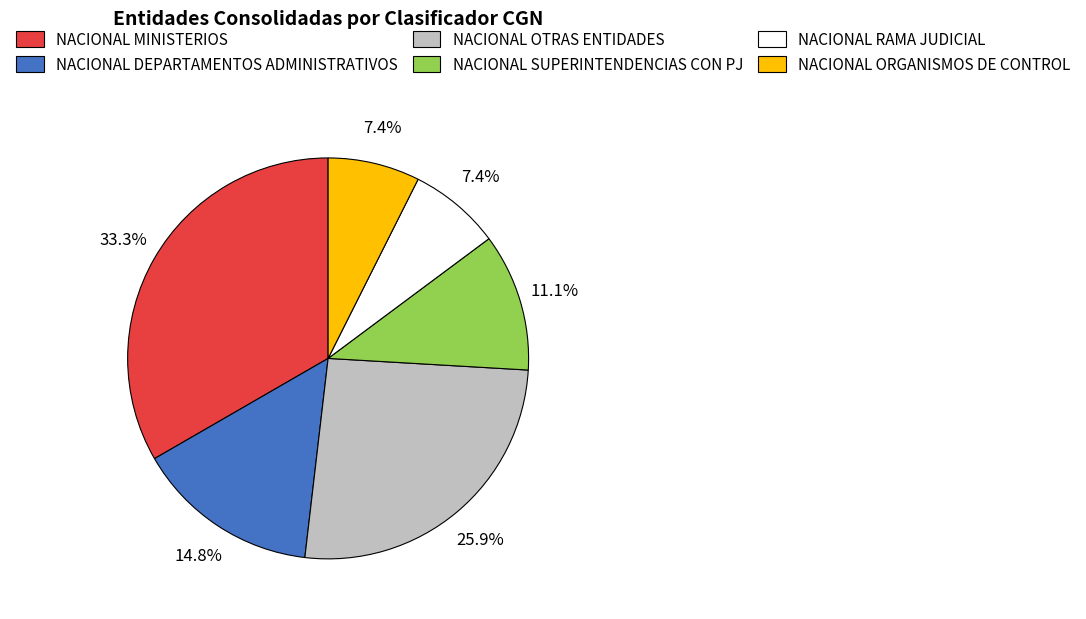

Combined, do NACIONAL ORGANISMOS DE CONTROL and NACIONAL SUPERINTENDENCIAS CON PJ account for over 50%?

No